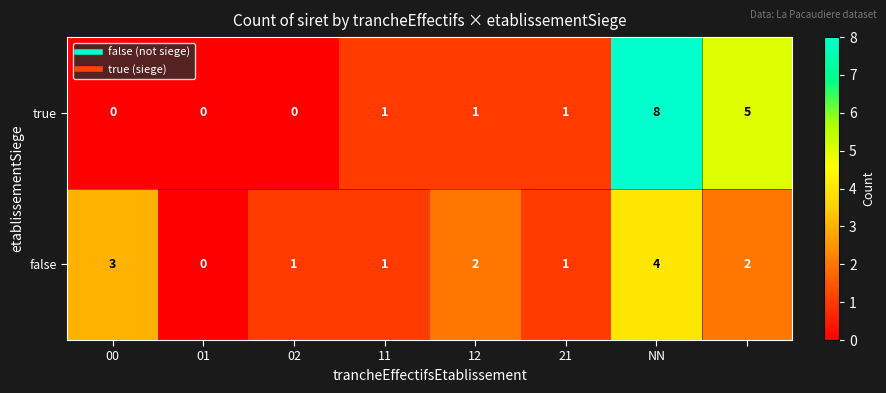

What is the sum of all true values?

16